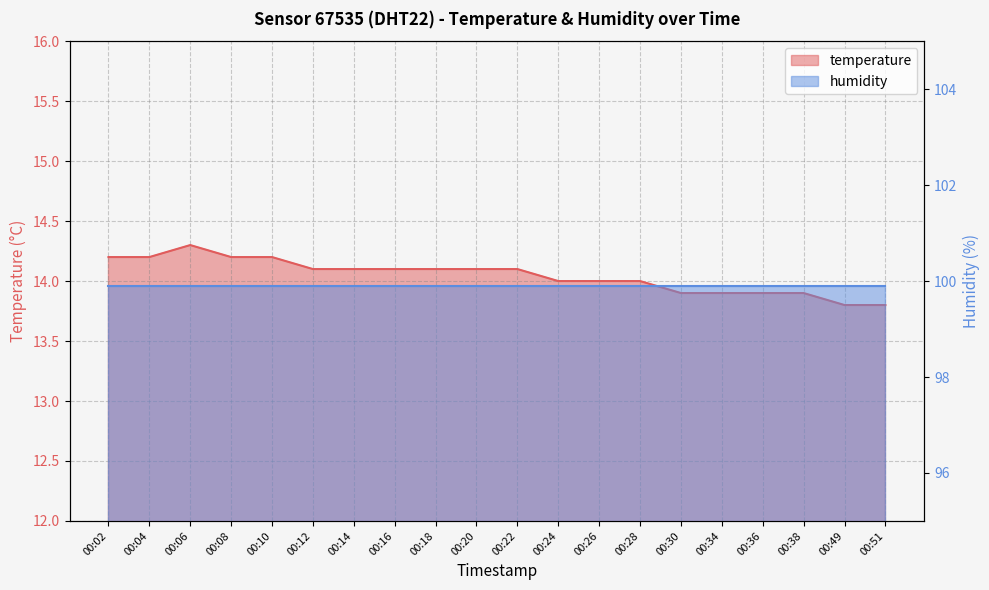

The chart shows a value of 13.8 at 00:49. True or false?

True